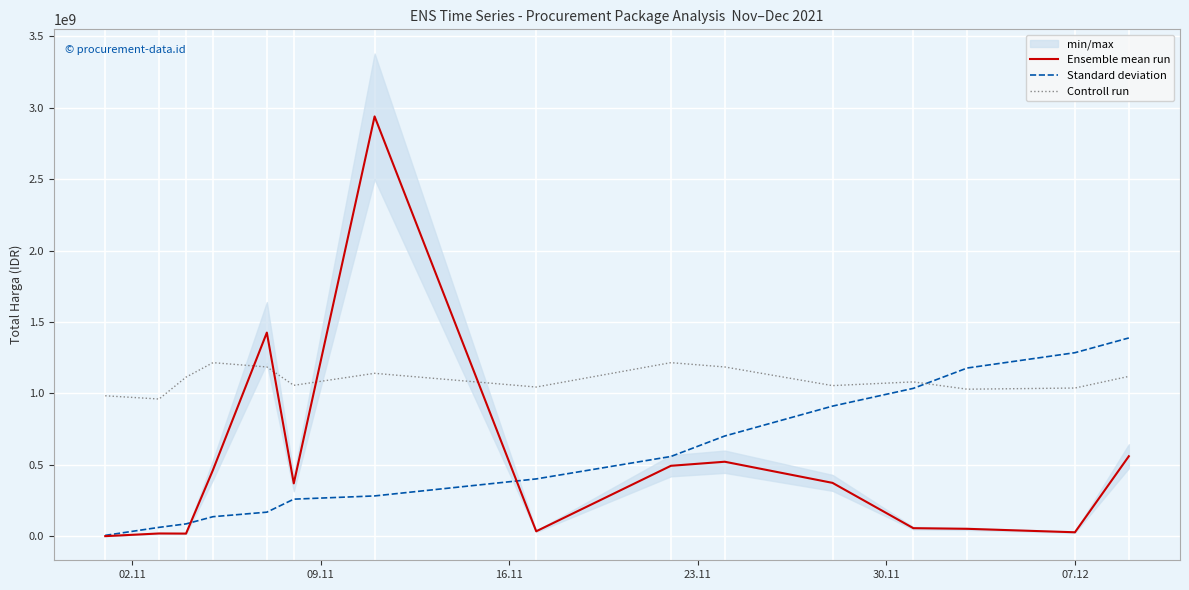

How many intersections are there between Ensemble mean run and Controll run?

4